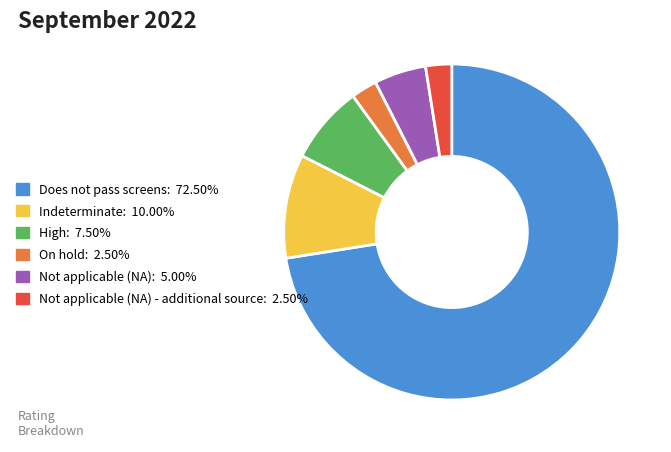

Combined, do Not applicable (NA) - additional source: 2.50% and Indeterminate: 10.00% account for over 50%?

No